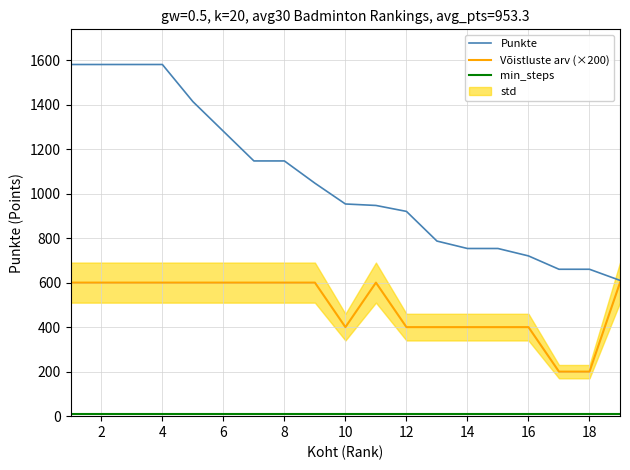

True or false: Võistluste arv (×200) and Punkte intersect in this chart.

False